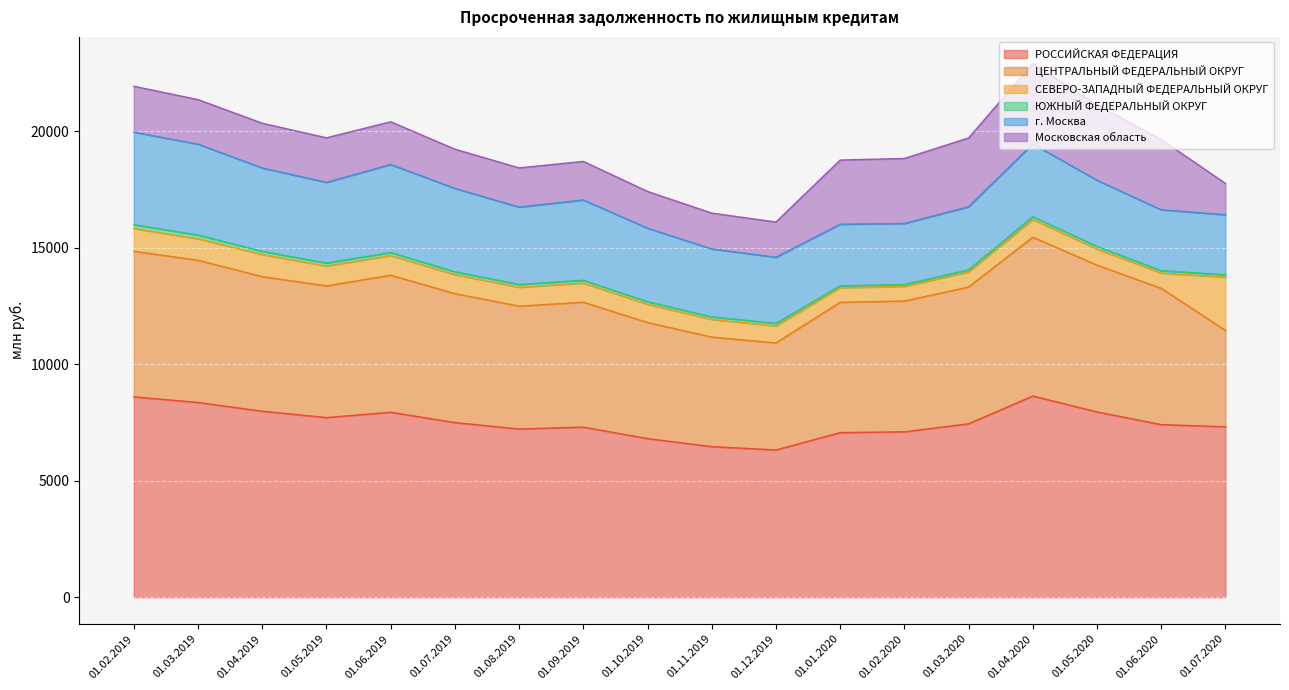

Where does the ЦЕНТРАЛЬНЫЙ ФЕДЕРАЛЬНЫЙ ОКРУГ series first go above 5653?

01.02.2019